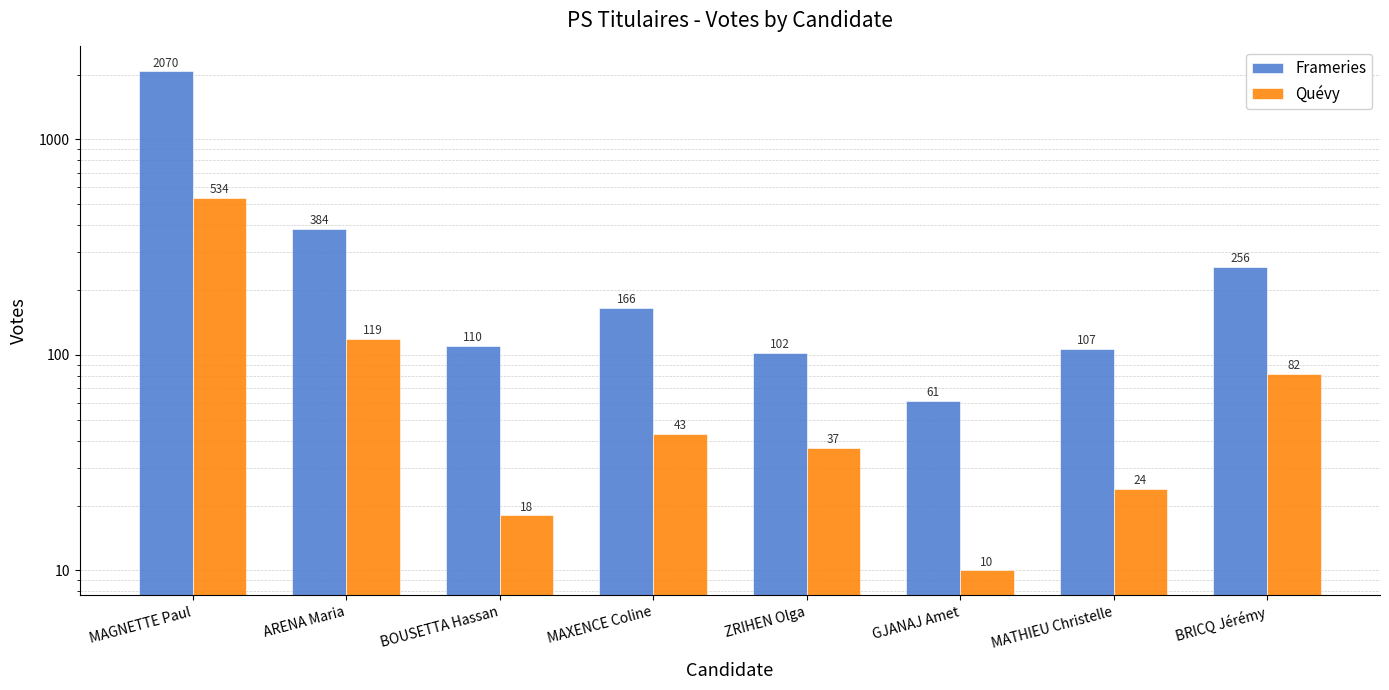

Reading left to right, extract all data points from this chart.

Frameries: 2070	384	110	166	102	61	107	256
Quévy: 534	119	18	43	37	10	24	82